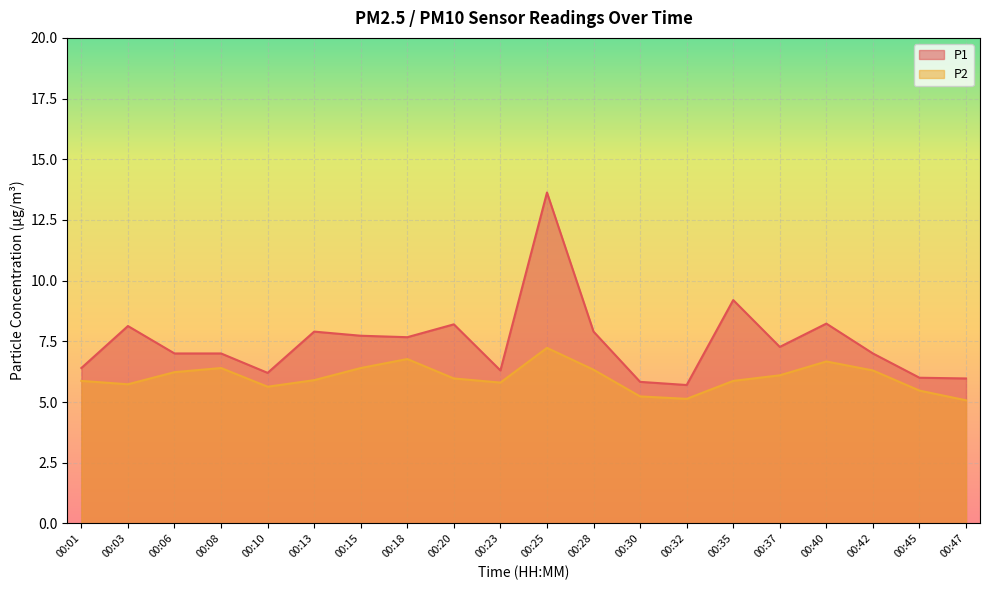

Where is the first local minimum for P1?

00:10